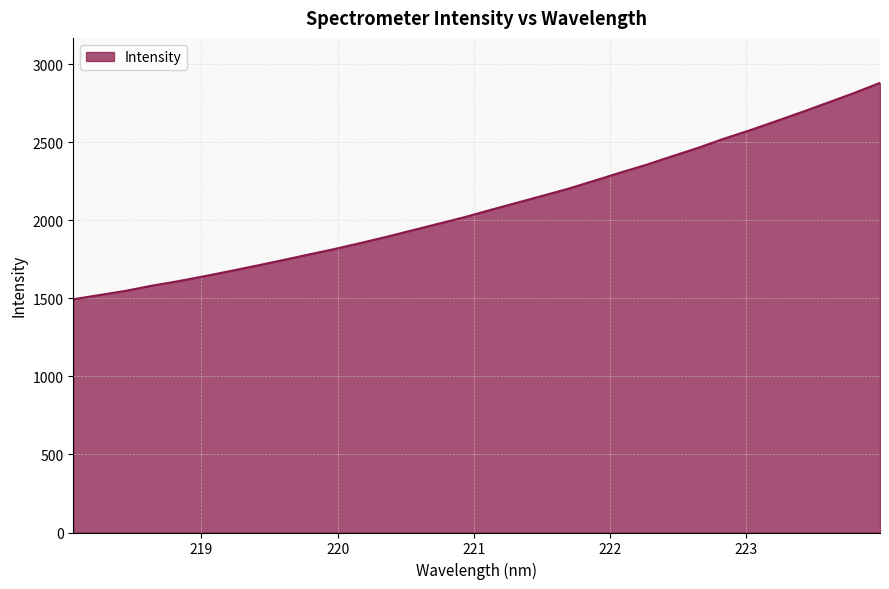

Does the chart have visible grid lines?

Yes